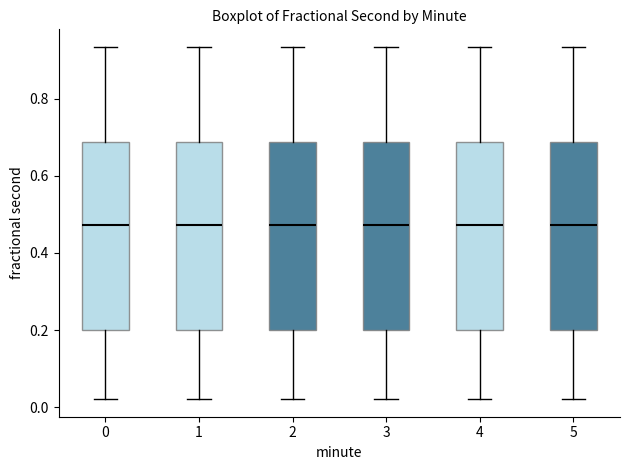

Where does the upper whisker of the box at x = 1 end on the y-axis? The values are not printed on the chart, so give them approximately, as read against the axis.

0.94